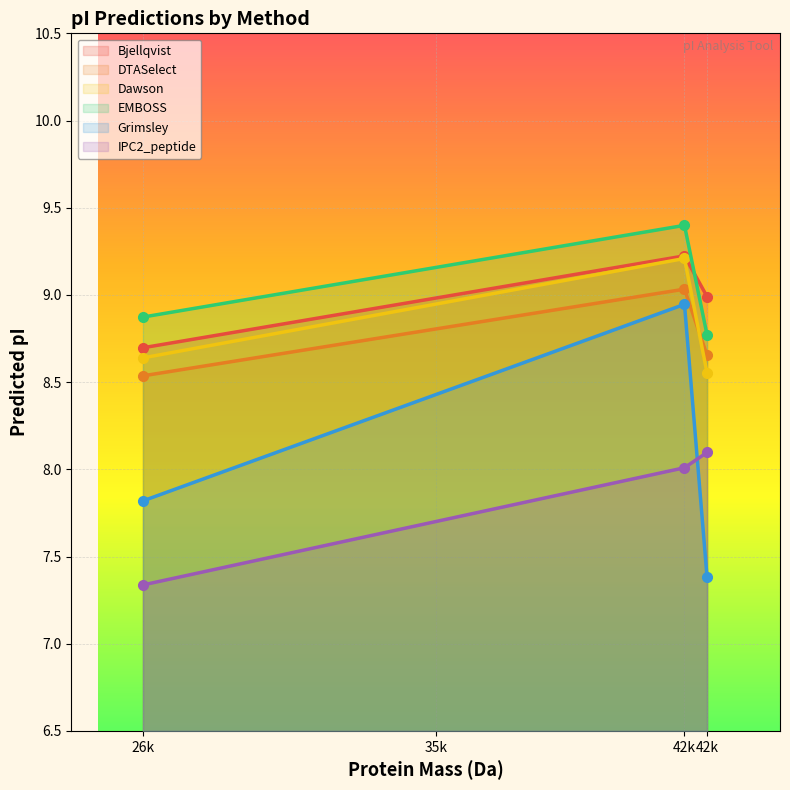

Which series has the largest total across all categories?

EMBOSS